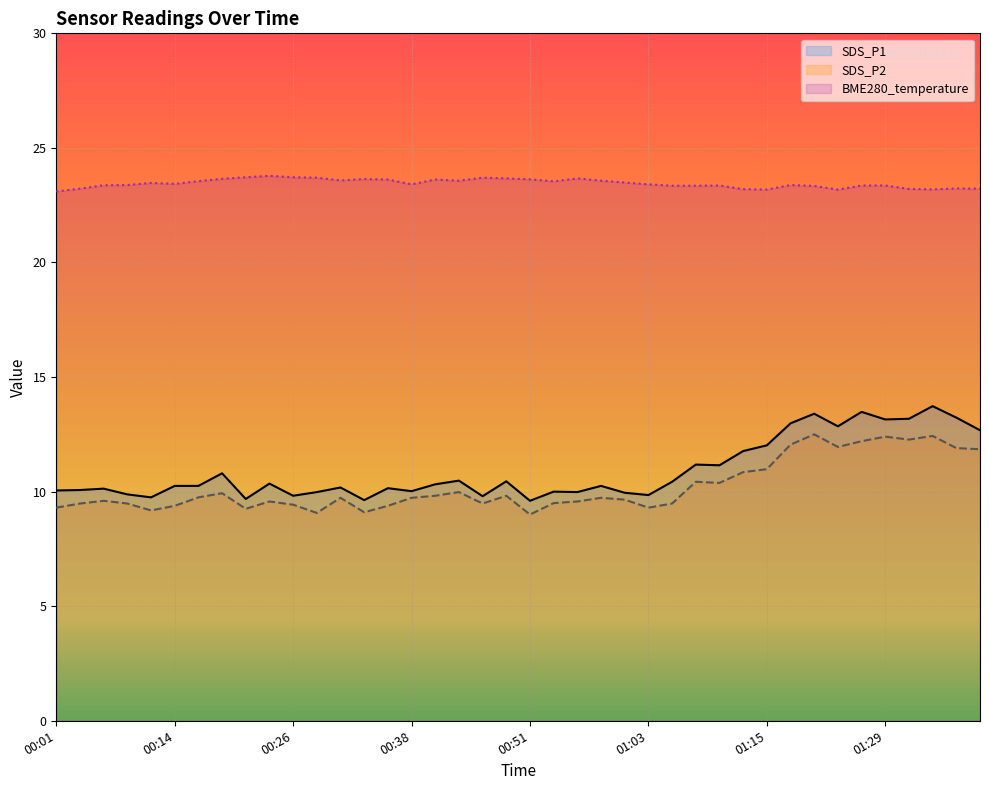

What is the difference between the second highest and minimum values in the SDS_P1 series?

3.9